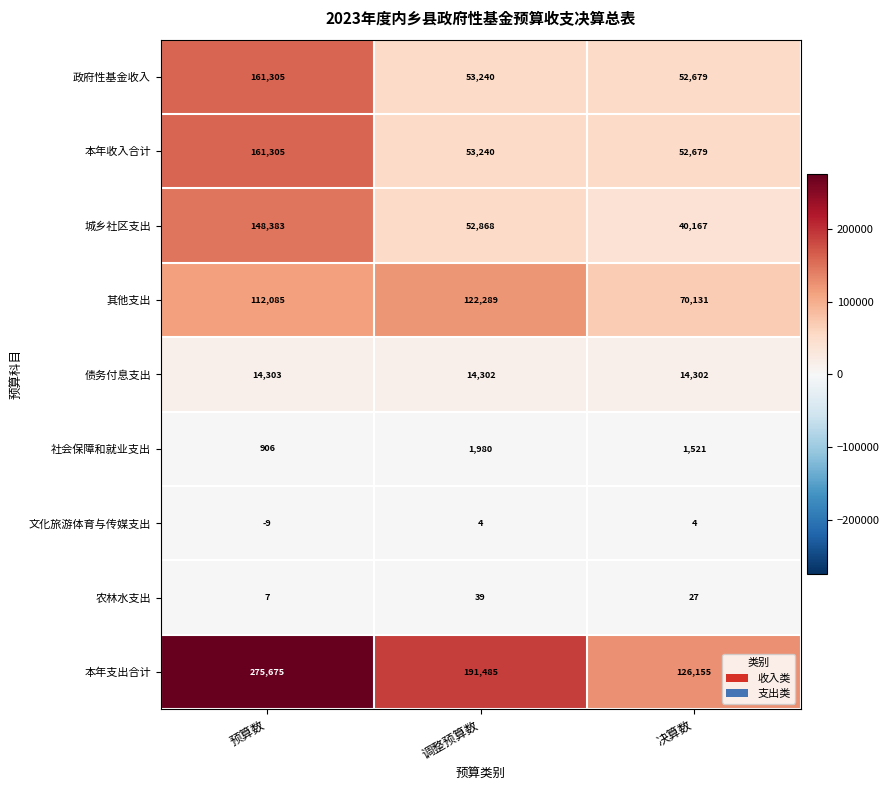

Which category has the lowest value in the 政府性基金收入 series?

决算数